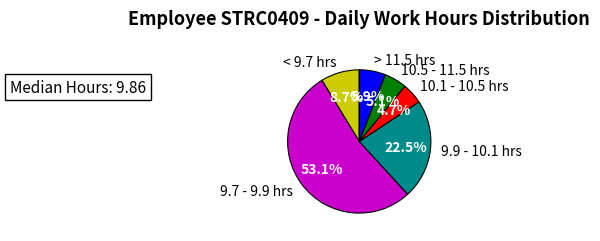

Combined, what portion of the pie is 9.9 - 10.1 hrs and > 11.5 hrs?

28.4%